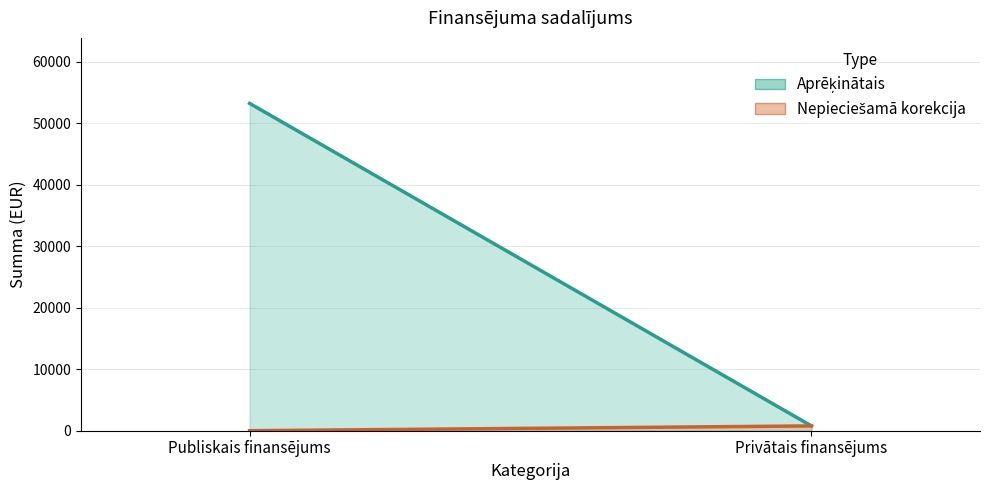

How many values in the Aprēķinātais series exceed 53220?

1